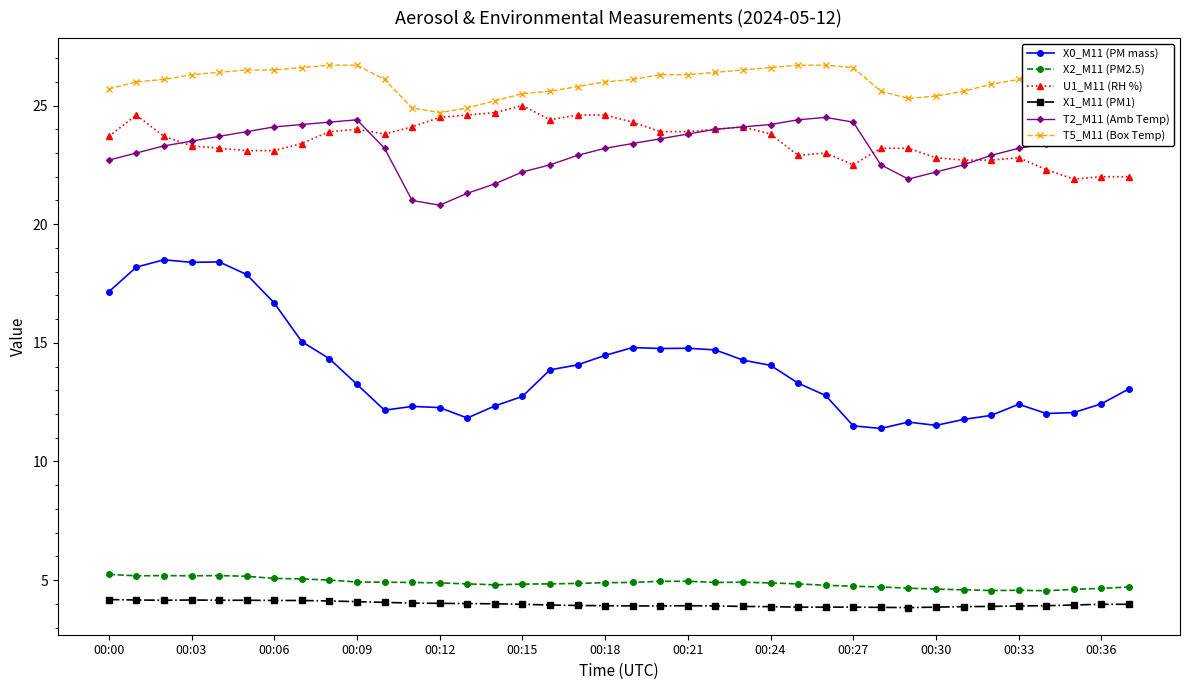

True or false: X2_M11 (PM2.5) has more than 2 interior local peaks.

True